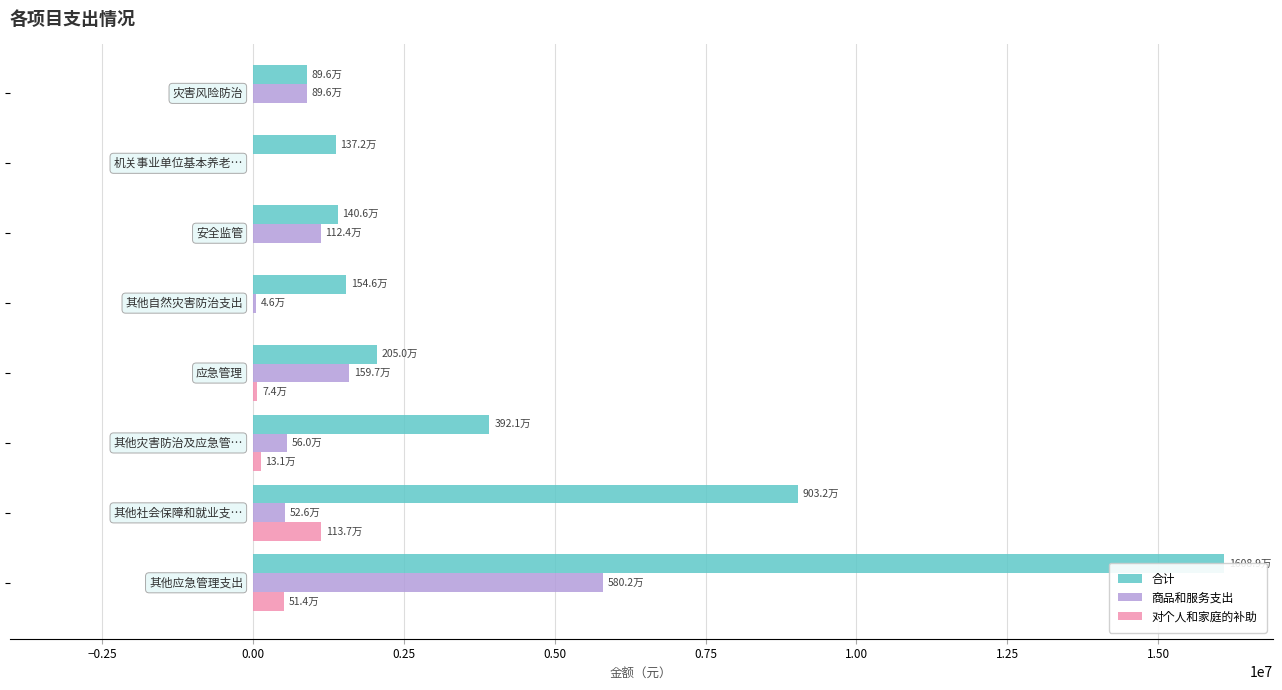

What is the difference between the maximum and minimum values in the 合计 series?

15193184.0